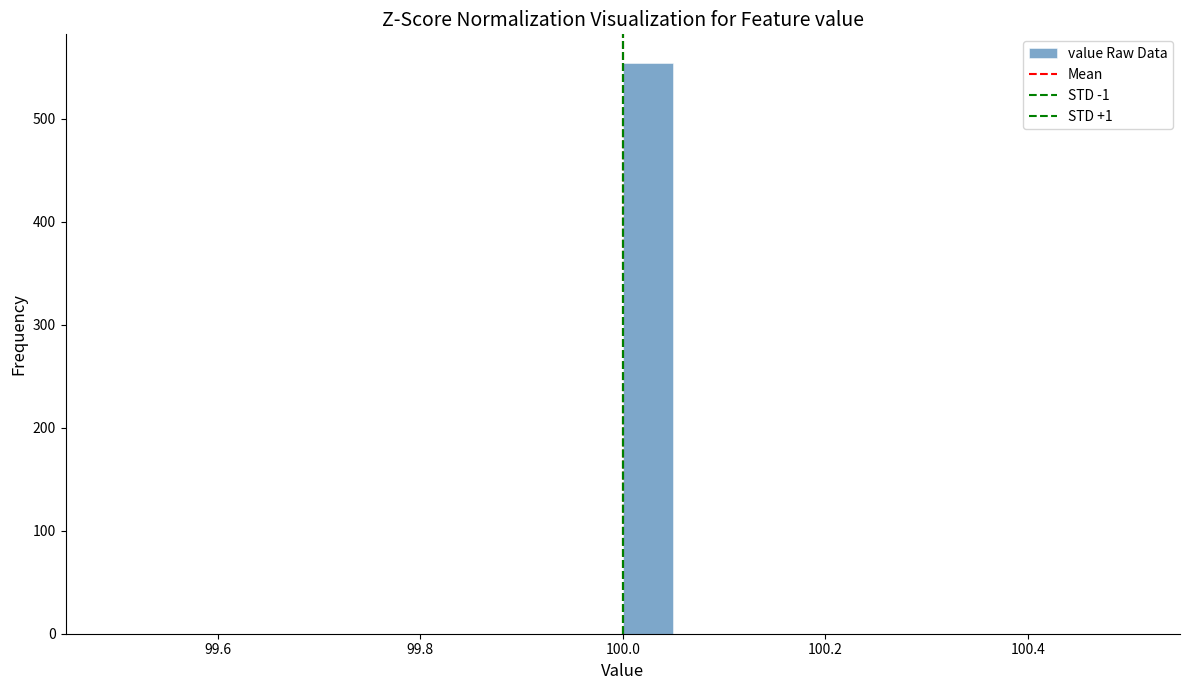

Read against the x-axis, roughly where is the centre of the tallest bar?

100.02